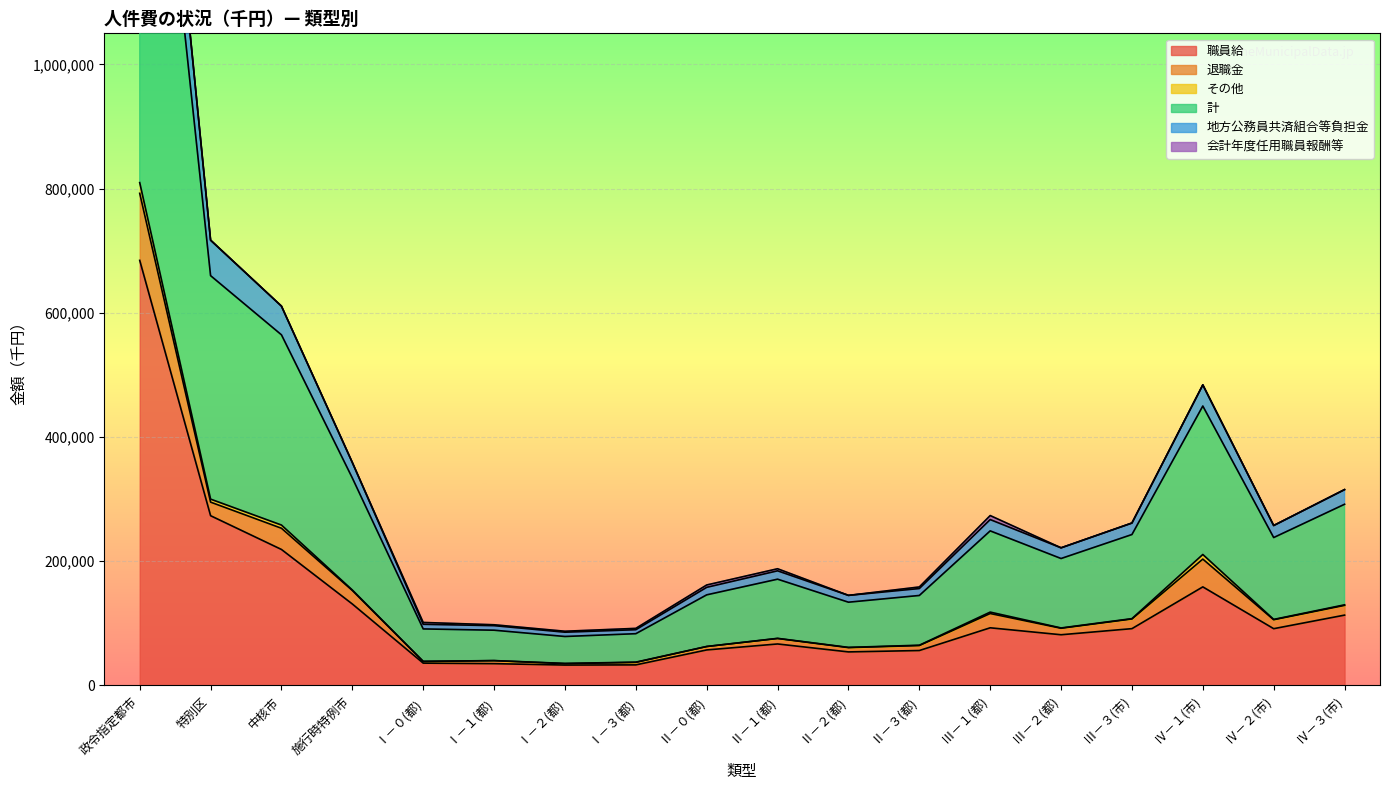

In 職員給, how many points are higher than both neighbors (excluding endpoints)?

3